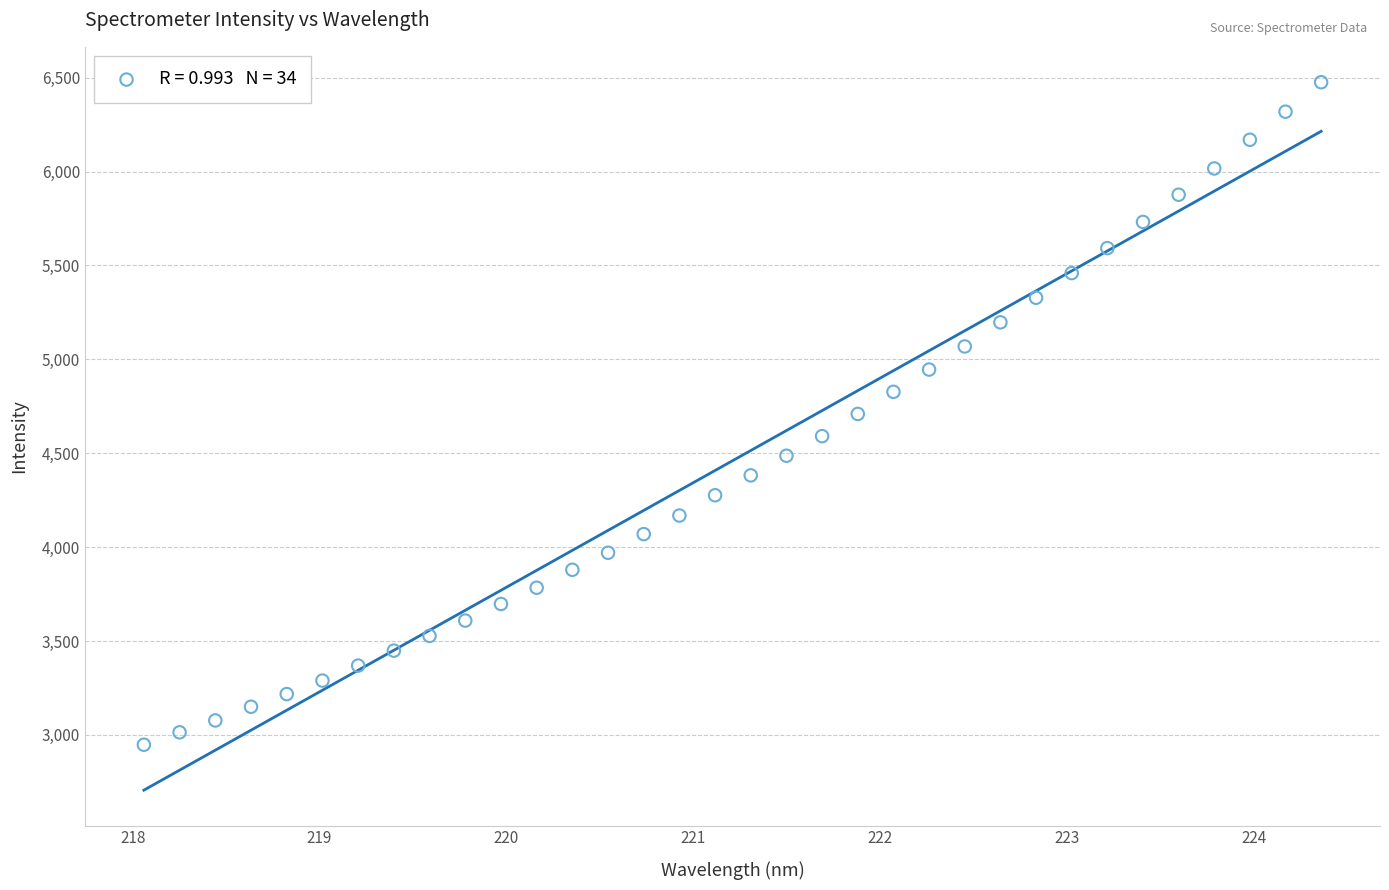

What is the range of Y values (max minus min)?

3527.7